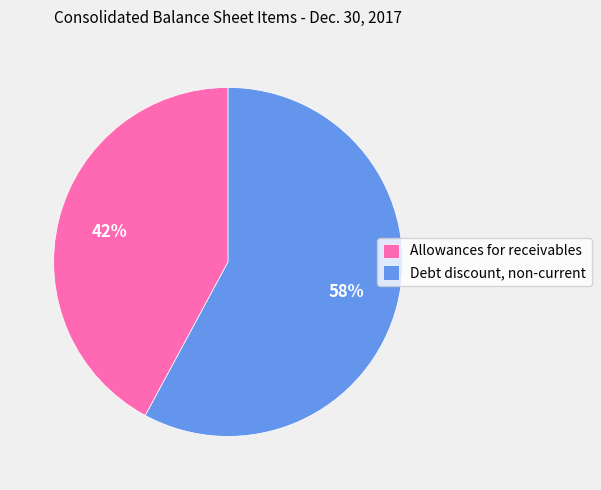

Which category has the biggest portion of the pie?

Debt discount, non-current